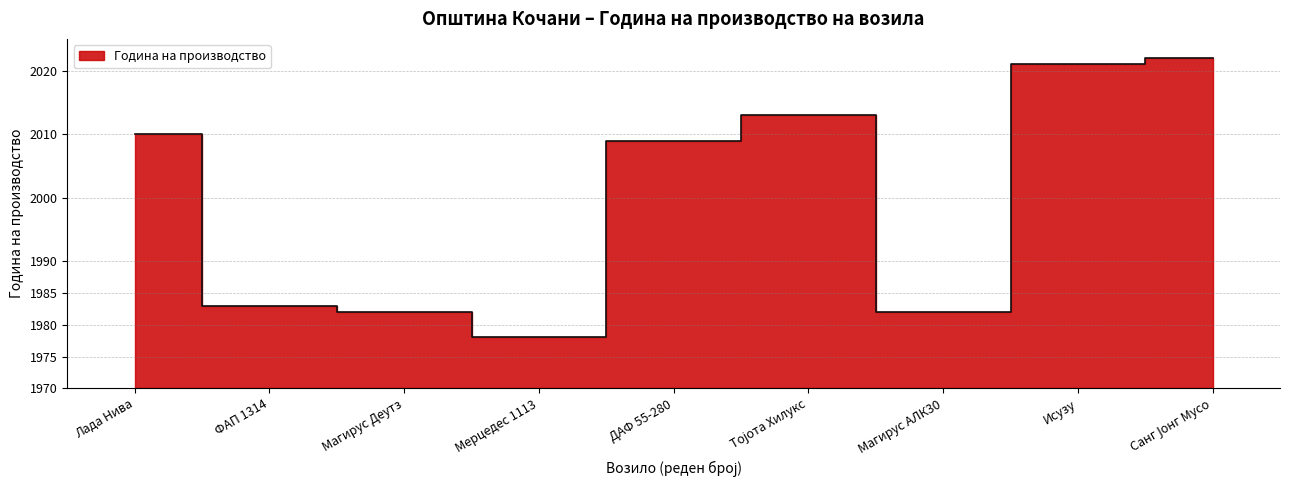

True or false: the data has more than 0 interior local peaks.

True